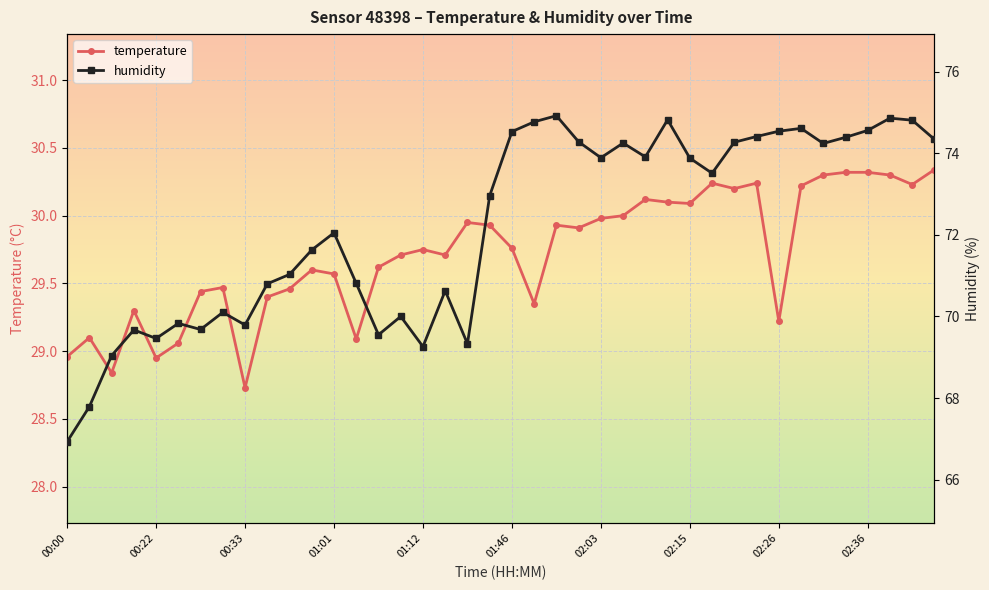

True or false: temperature and humidity cross at least once.

False